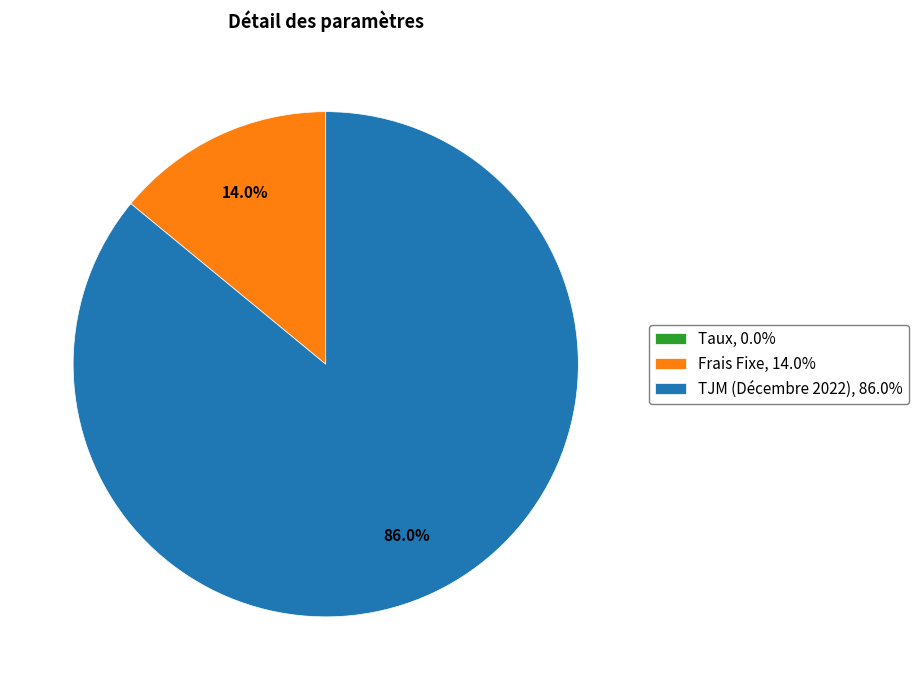

What percentage do Frais Fixe and TJM (Décembre 2022) together represent?

100.0%